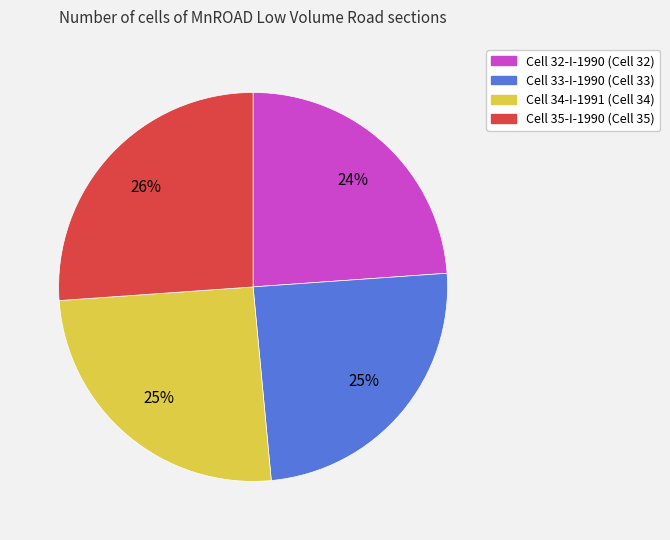

Is there any slice that represents more than half of the pie?

No